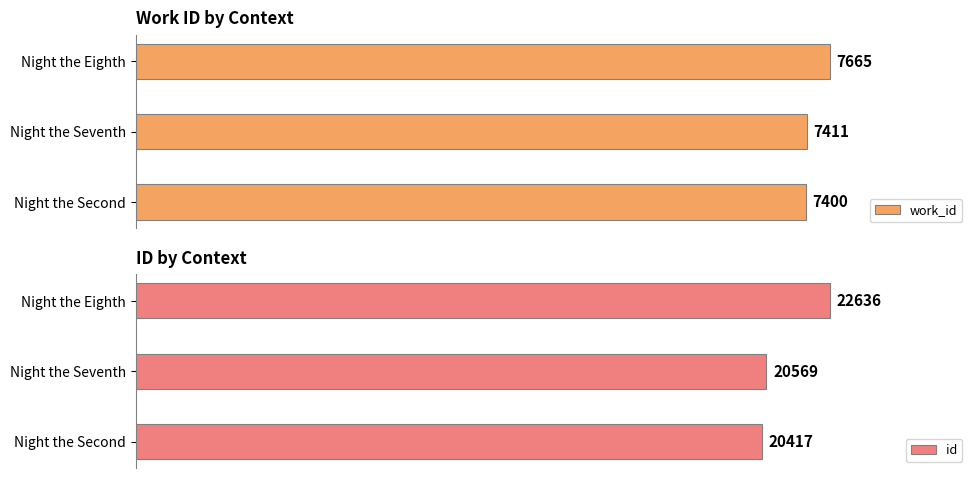

Does the chart contain any negative values?

No